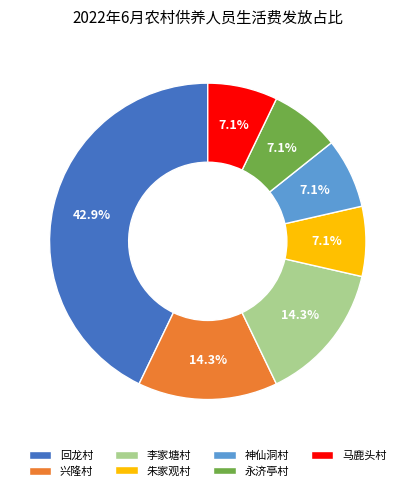

Count the number of slices in the pie.

7